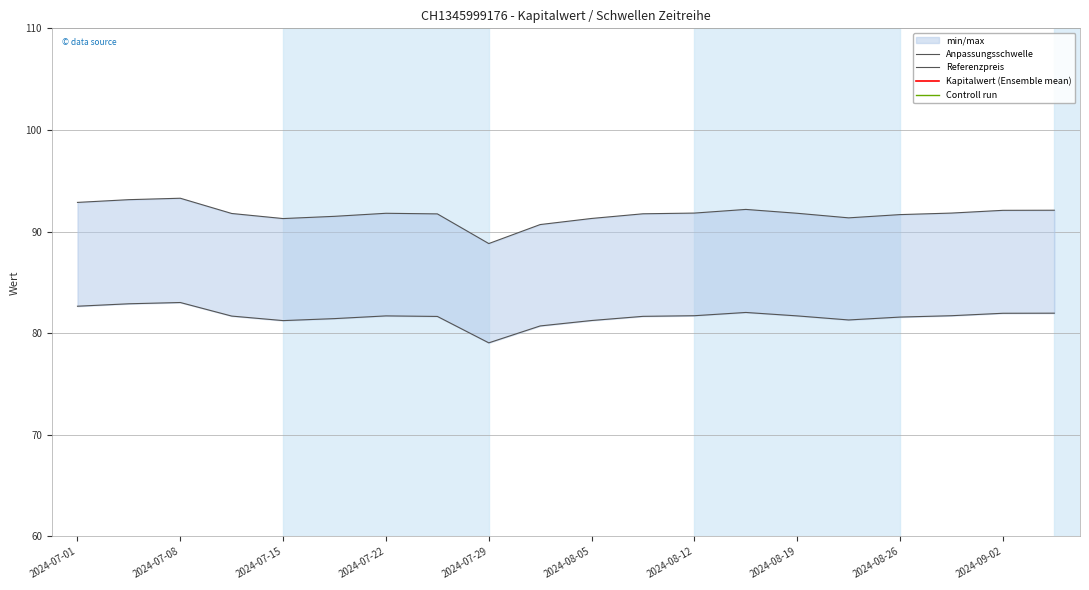

What is the difference between the second highest and second lowest values in the Referenzpreis series?

2.5